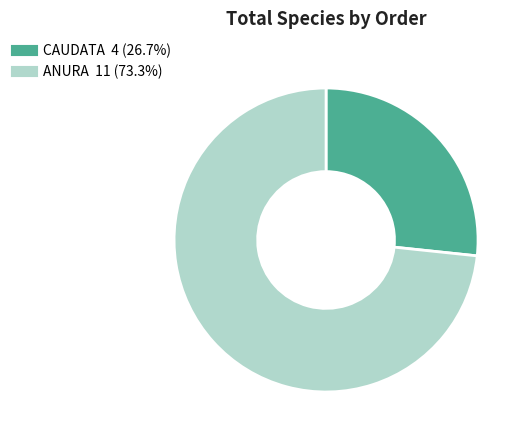

Which has a higher value, ANURA or CAUDATA?

ANURA